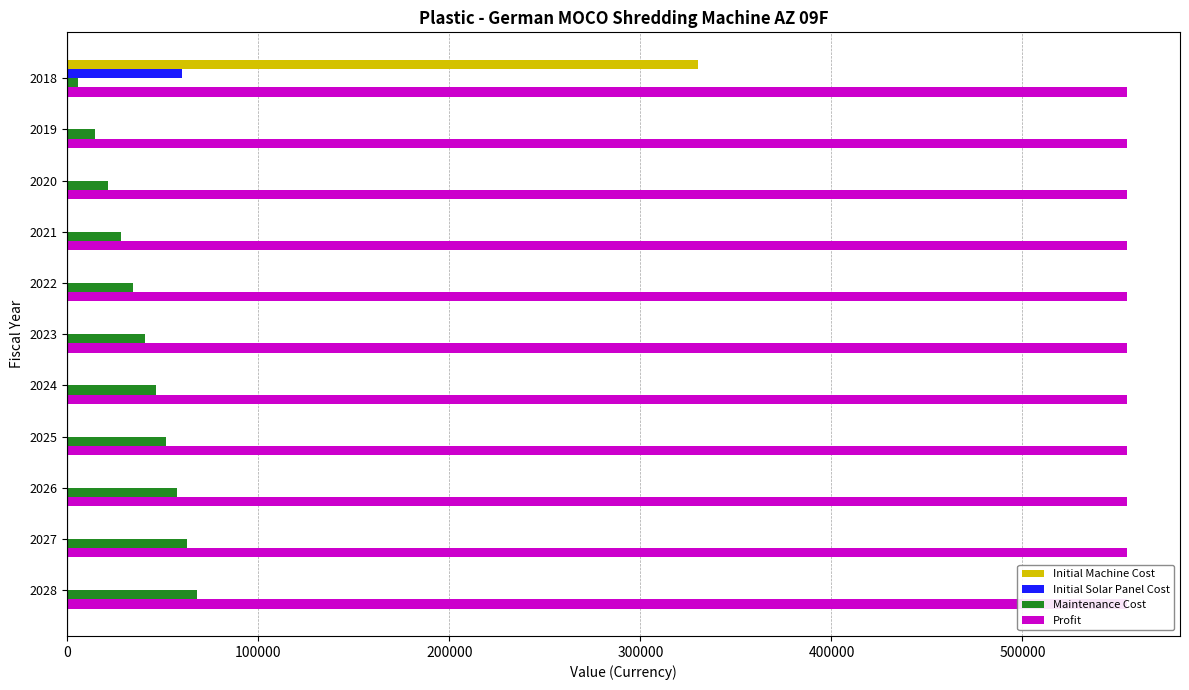

Is the value of Profit at 500000 greater than the value of Initial Solar Panel Cost at 200000?

Yes